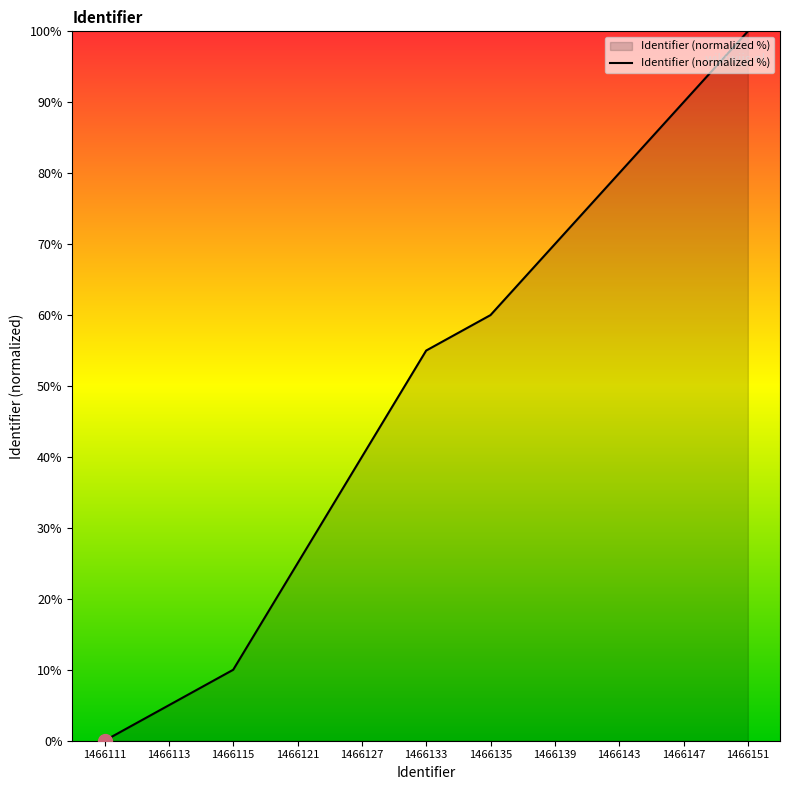

How many distinct data groups are displayed?

1